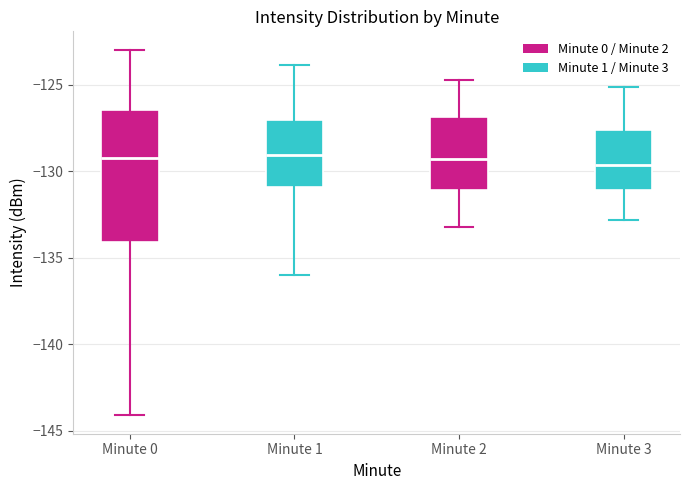

Where is the upper edge of the box for Minute 3 on the y-axis? The values are not printed on the chart, so give them approximately, as read against the axis.

-127.5